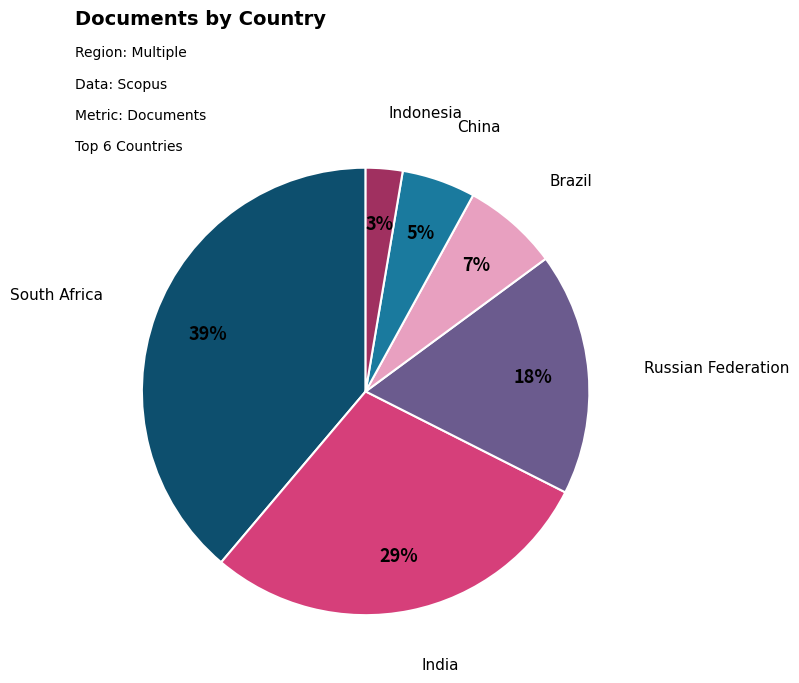

Which category has the smallest portion of the pie?

Indonesia